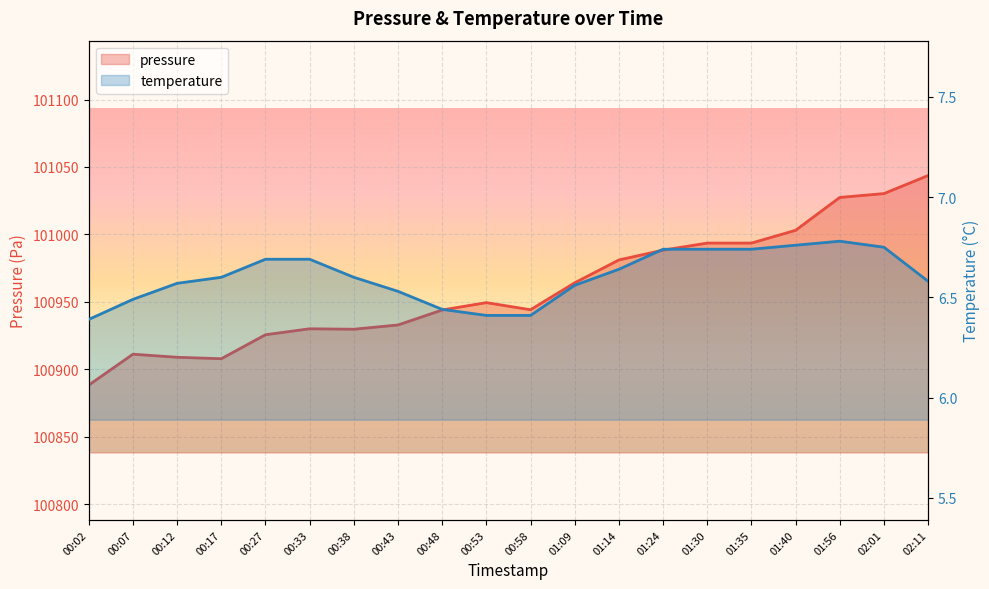

What is the highest value of the pressure series?

101043.7